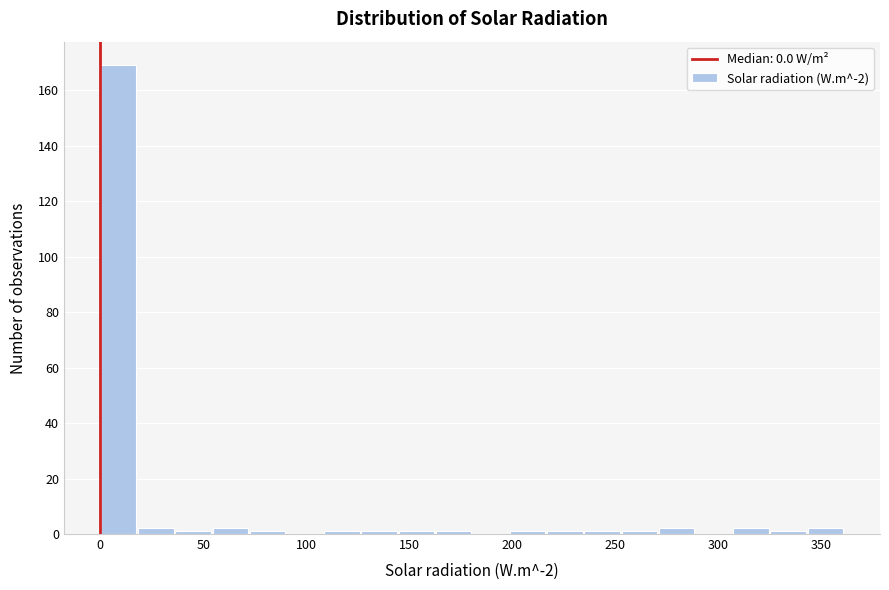

Read against the x-axis, roughly where is the centre of the tallest bar?

10